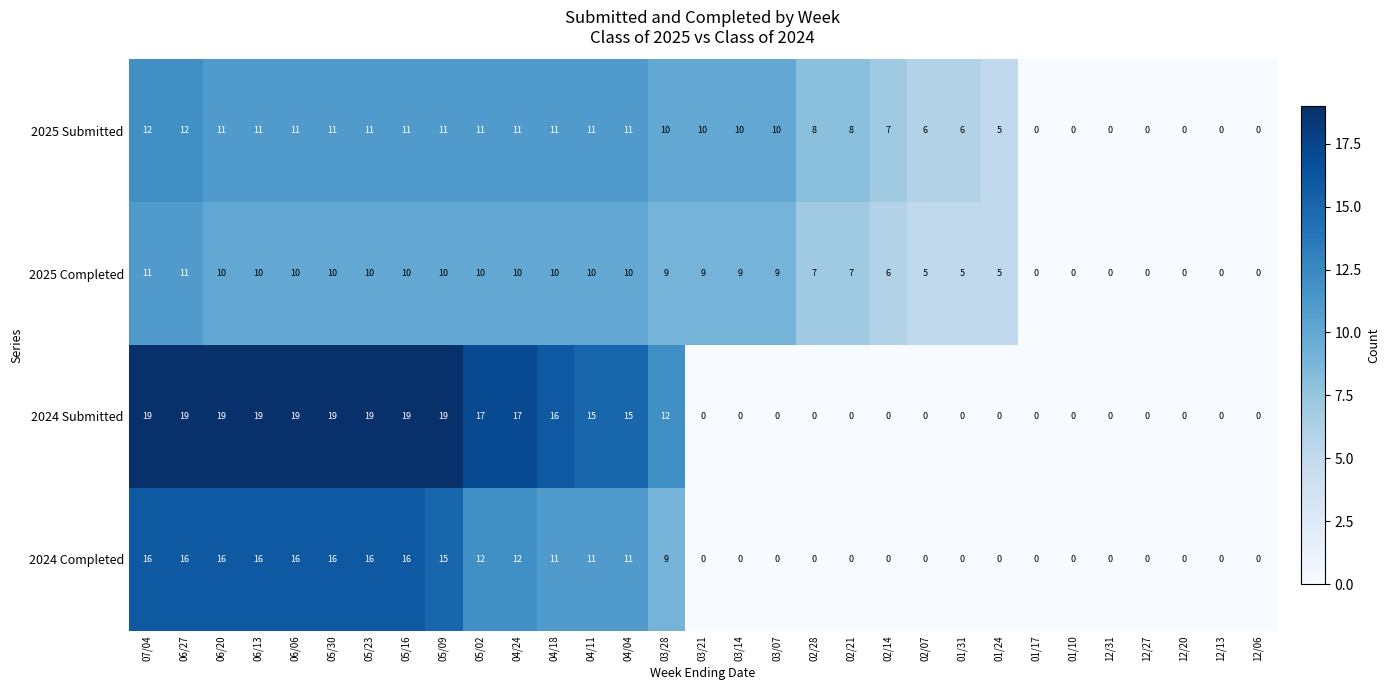

What is the maximum value shown in the chart?

19